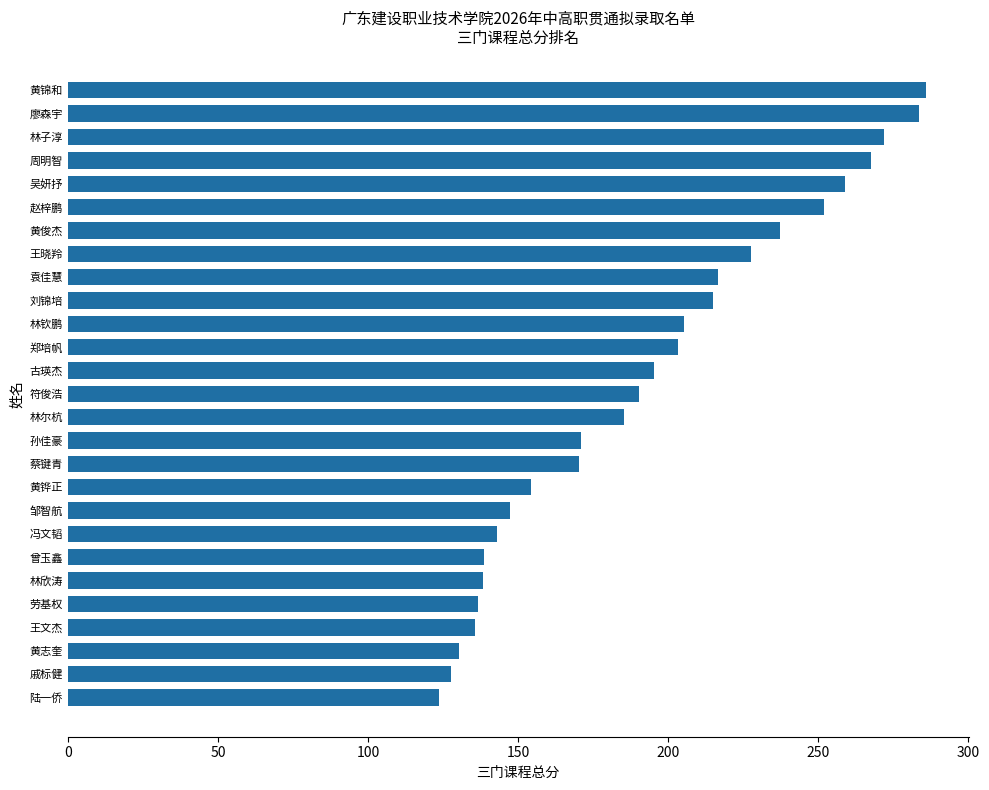

What is the smallest value displayed?

123.6